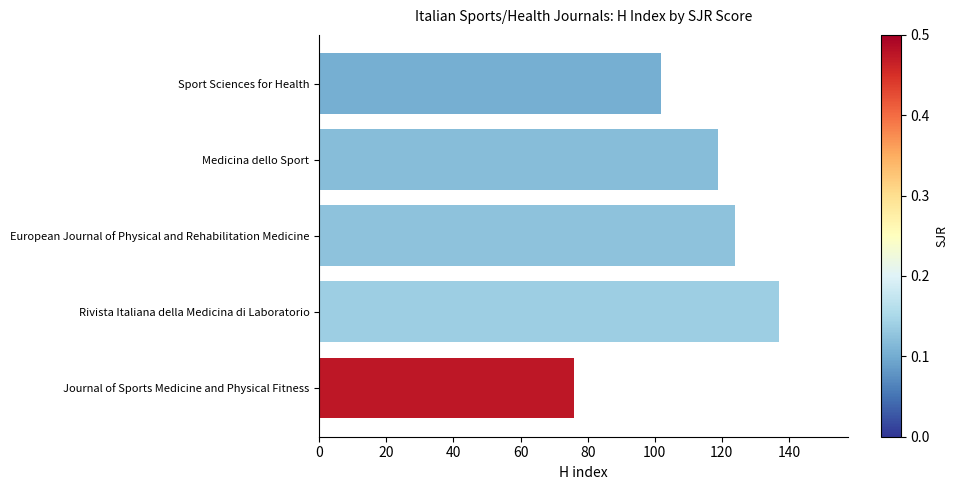

What is the change in value from European Journal of Physical and Rehabilitation Medicine to Sport Sciences for Health?

-22